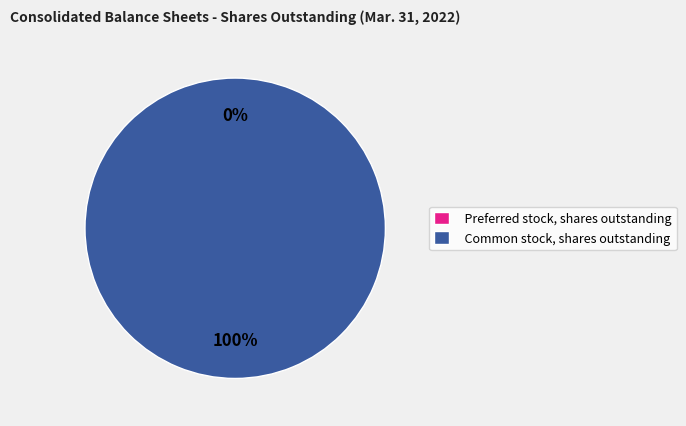

To the nearest percent, what is the difference between the largest and smallest slice percentages?

100%